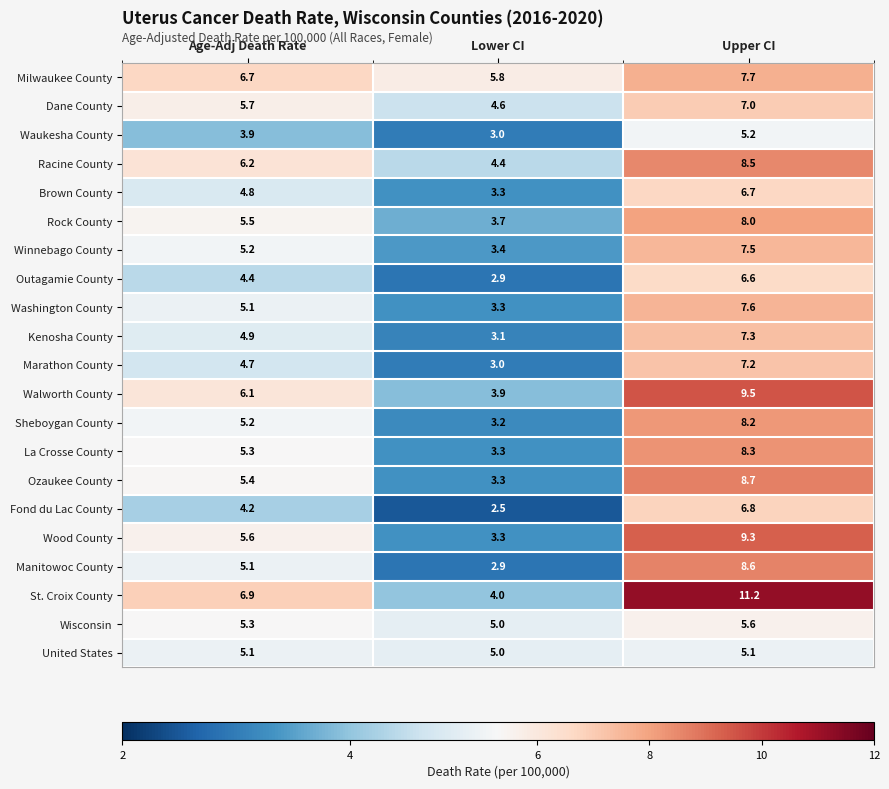

At which label is Wood County closest to 6?

Age-Adj Death Rate